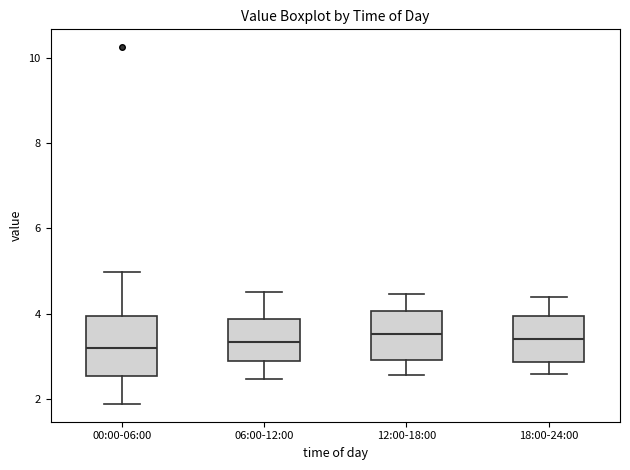

Reading left to right, read every box against the y-axis: the position of its median line, the range the box covers, and the ends of its whiskers. The values are not printed on the chart, so give them approximately, as read against the axis.

00:00-06:00: median 3.2, box 2.6 to 4.0, whiskers 1.8 to 5.0
06:00-12:00: median 3.4, box 2.8 to 3.8, whiskers 2.4 to 4.6
12:00-18:00: median 3.6, box 3.0 to 4.0, whiskers 2.6 to 4.4
18:00-24:00: median 3.4, box 2.8 to 4.0, whiskers 2.6 to 4.4